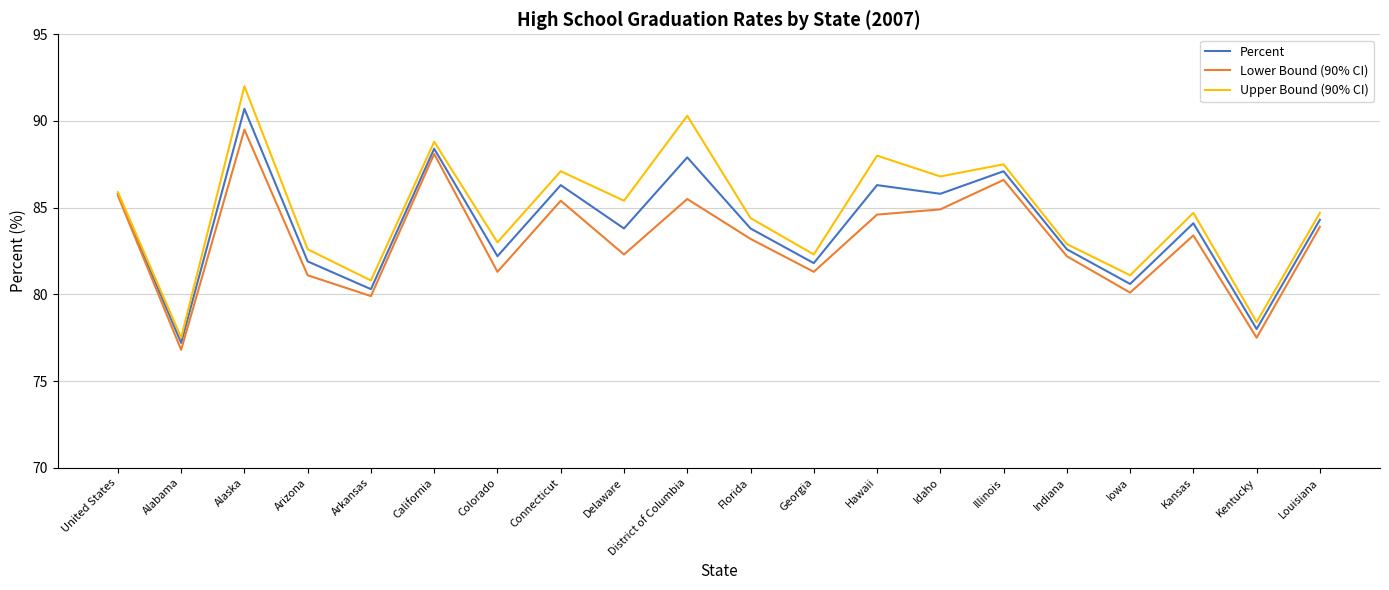

At how many categories does at least one series exceed 78?

19